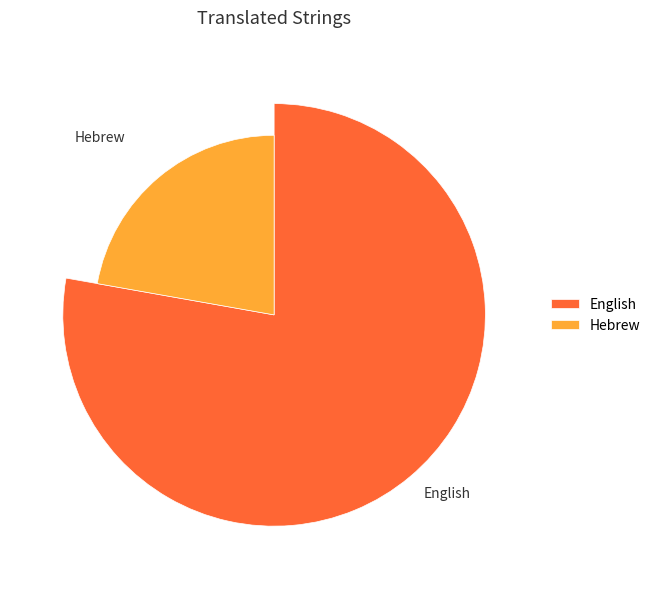

How many segments does this pie chart have?

2